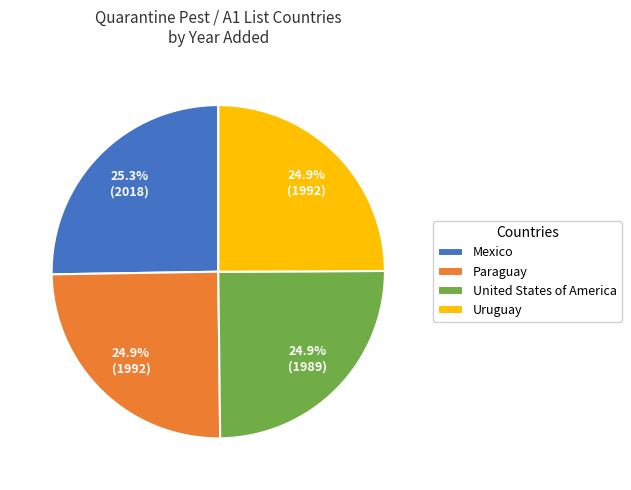

Is it true that Paraguay is 25% of the pie?

True